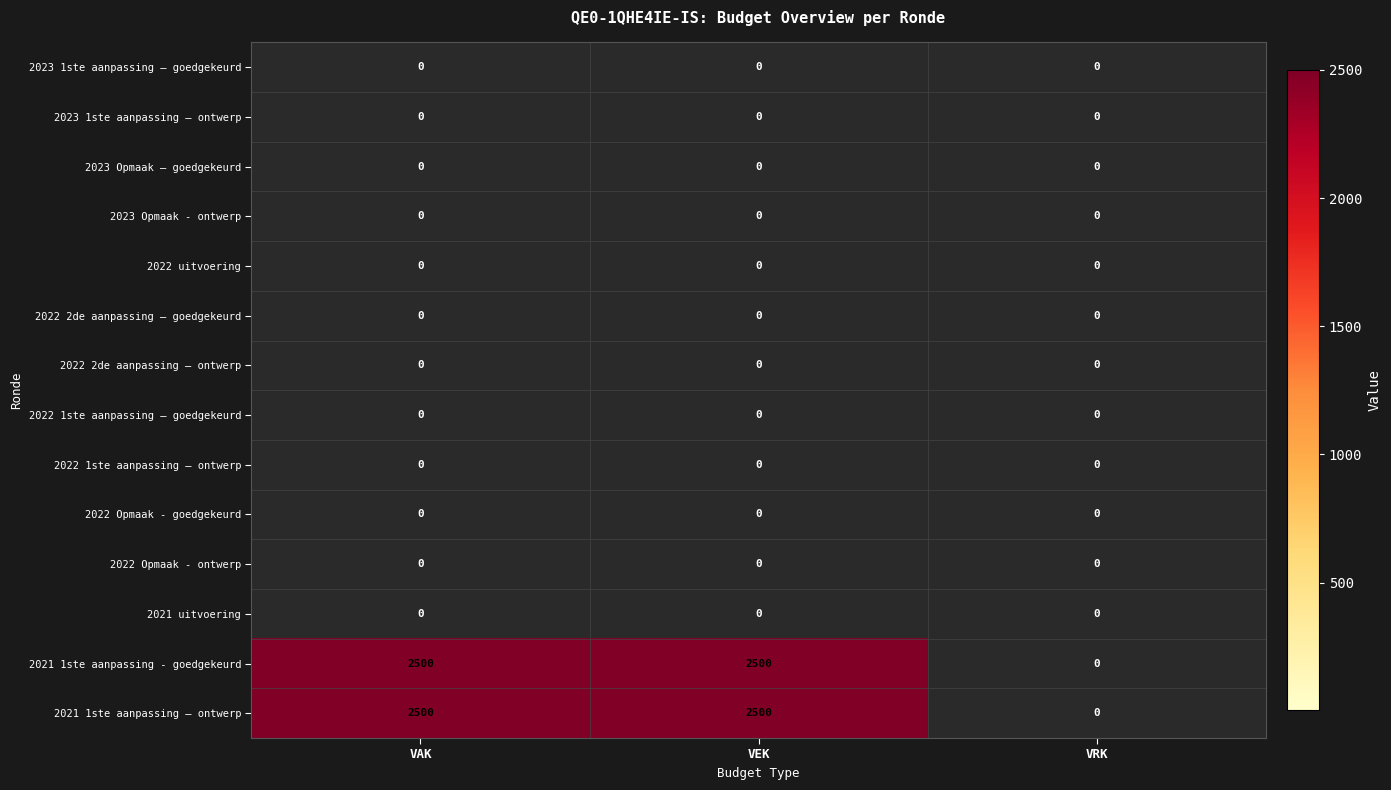

The 2021 uitvoering series shows 0 at VRK. True or false?

True